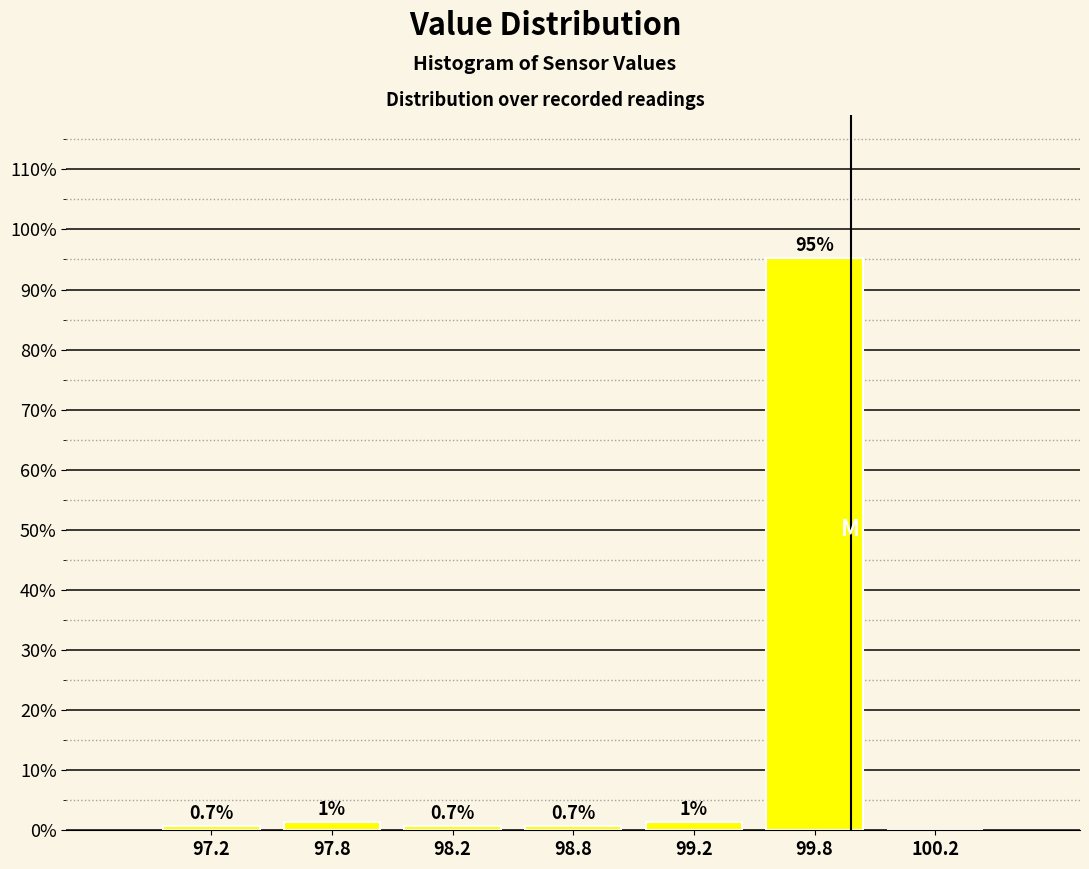

What is the sum of all values?

100.0